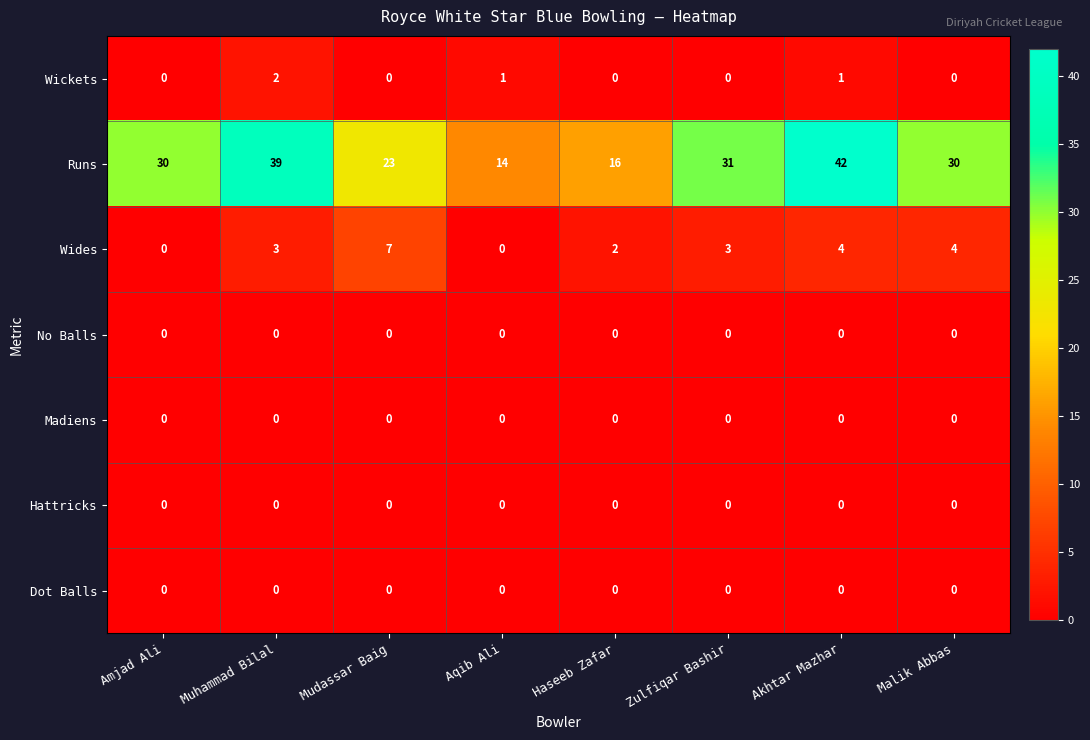

The Madiens series shows 0 at Muhammad Bilal. True or false?

True